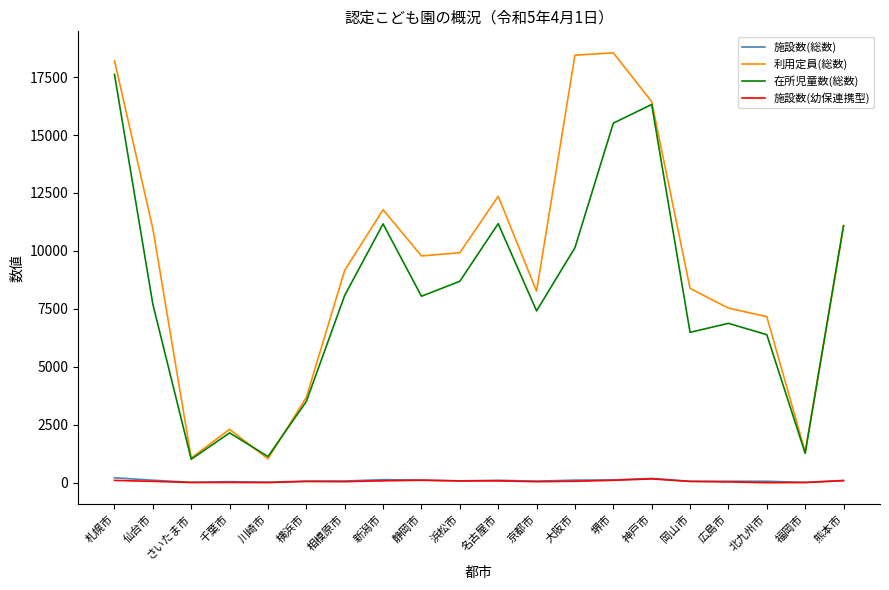

Is it true that 施設数(幼保連携型) equals 52 at 横浜市?

True